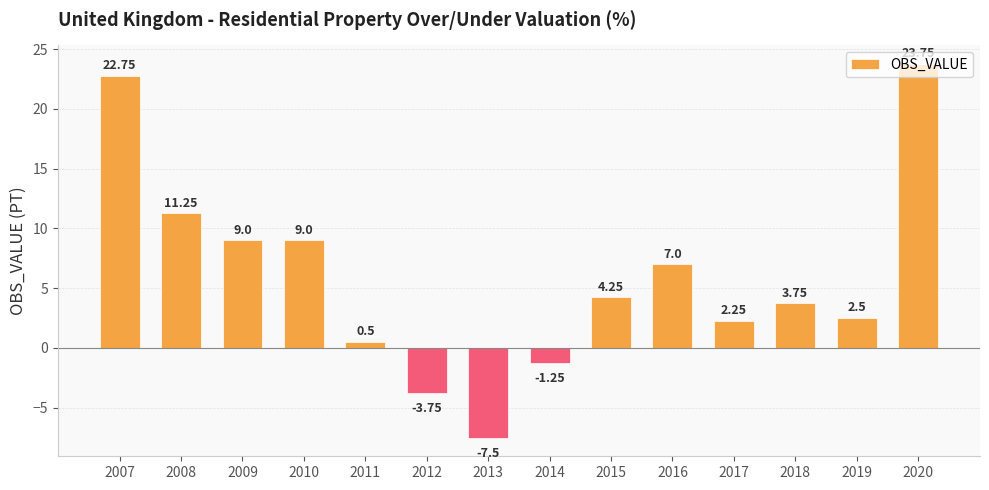

What is the smallest value displayed?

-7.5